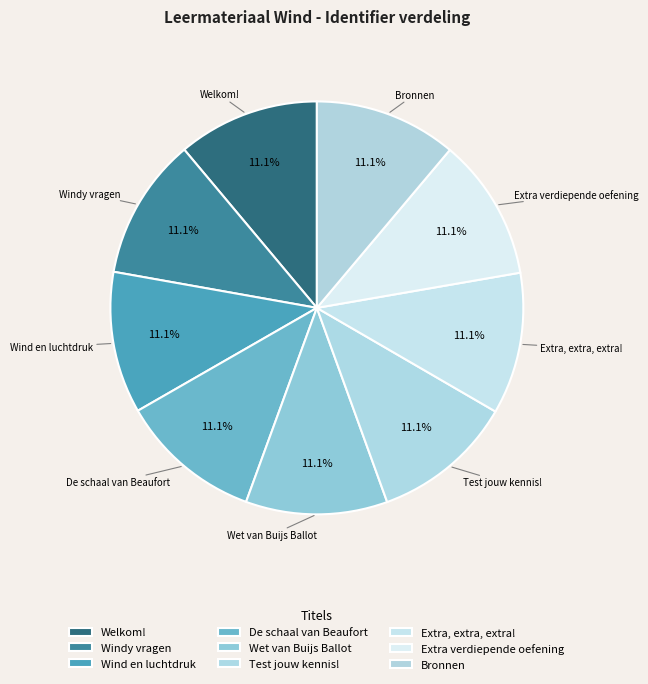

Do Extra verdiepende oefening and Wet van Buijs Ballot together represent more than half of the pie?

No